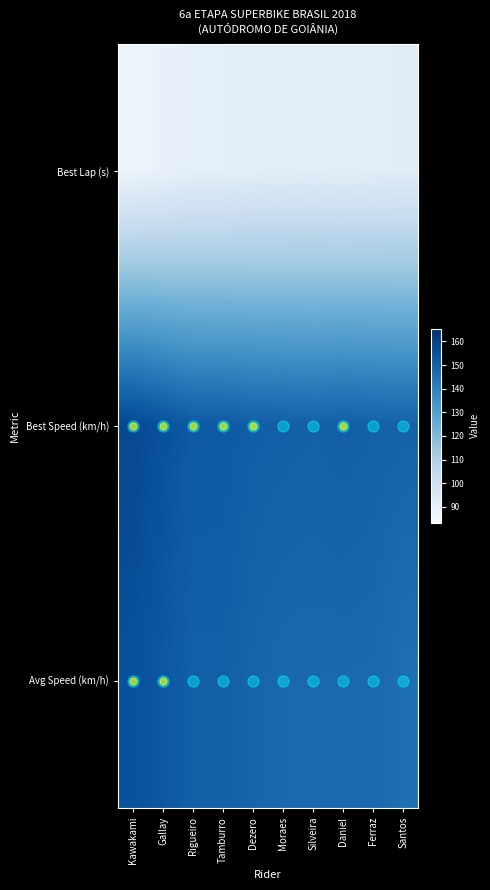

Which series changed the most between Kawakami and Tamburro?

Best Speed (km/h)